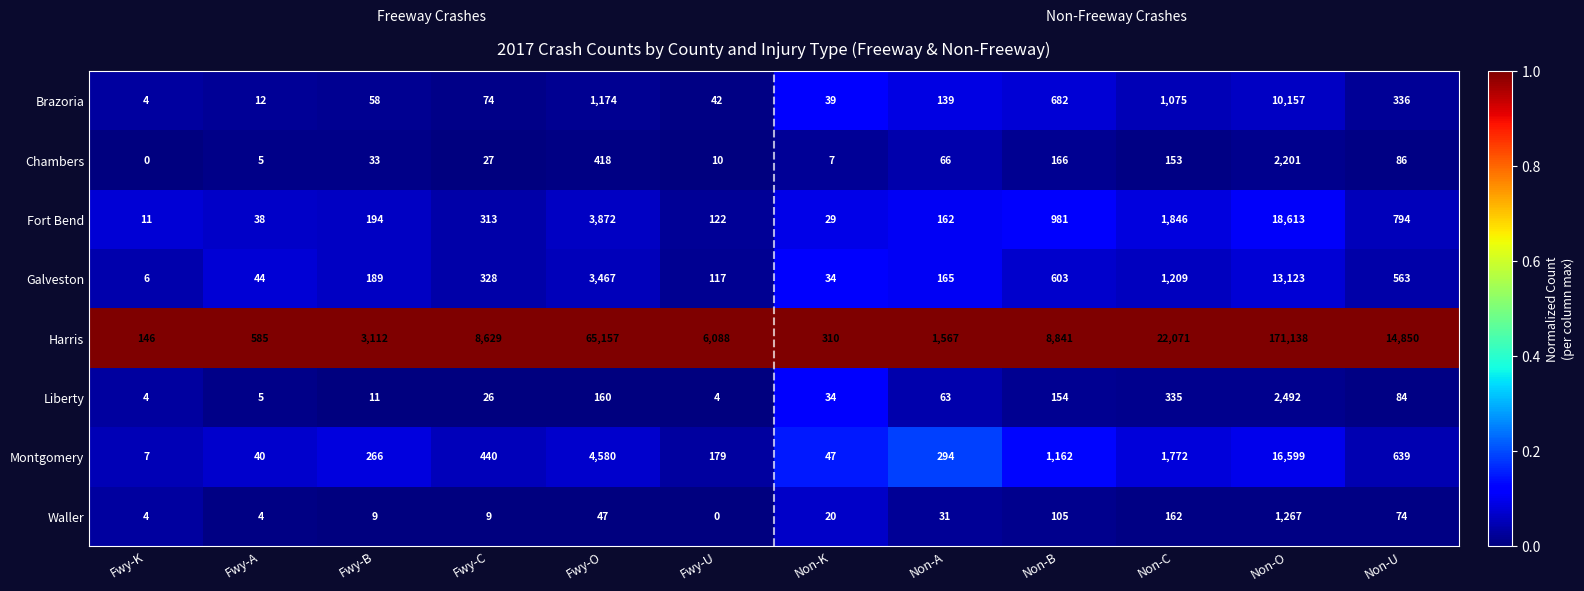

How many categories are shown in the chart?

12